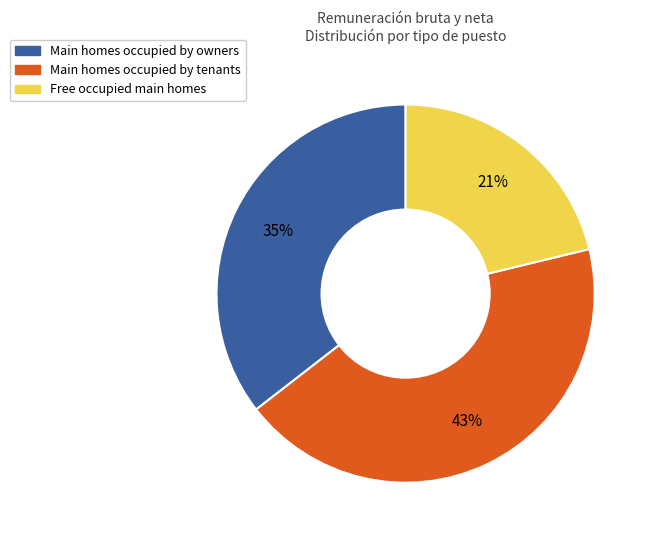

Does any single category account for the majority?

No